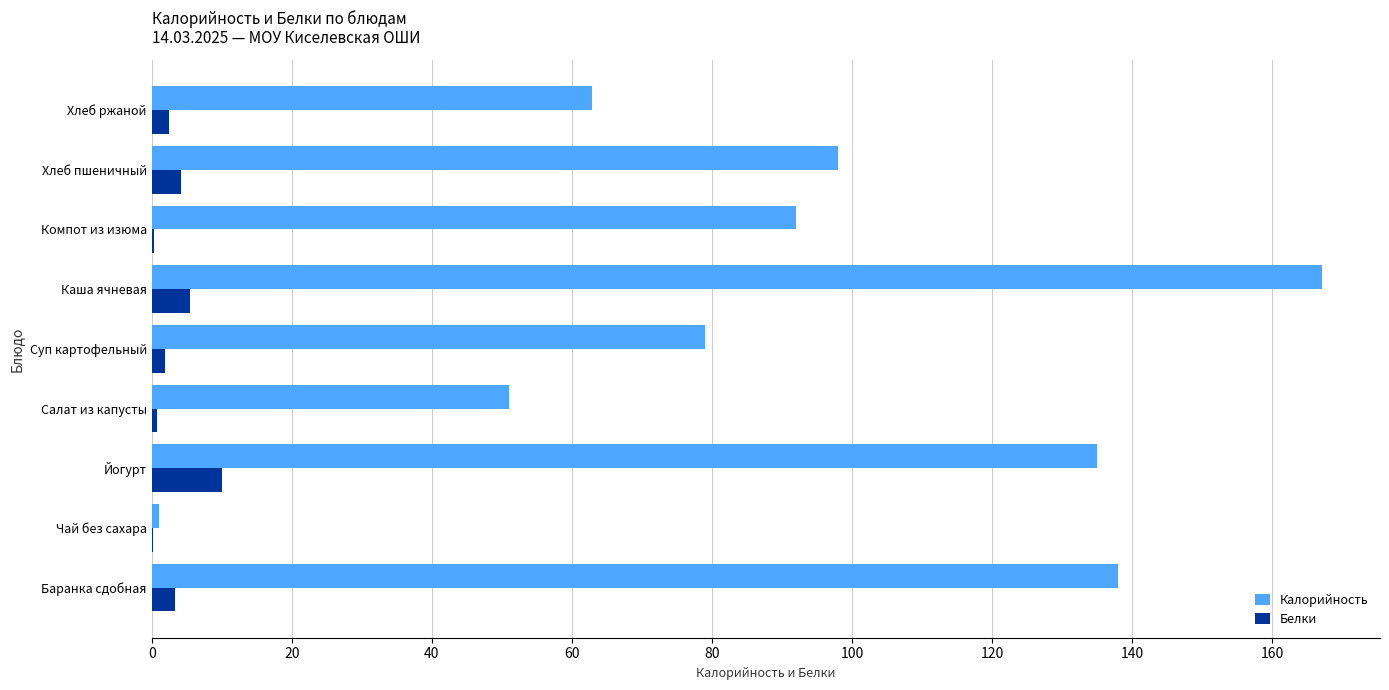

Read the Калорийность value at Хлеб пшеничный.

98.0